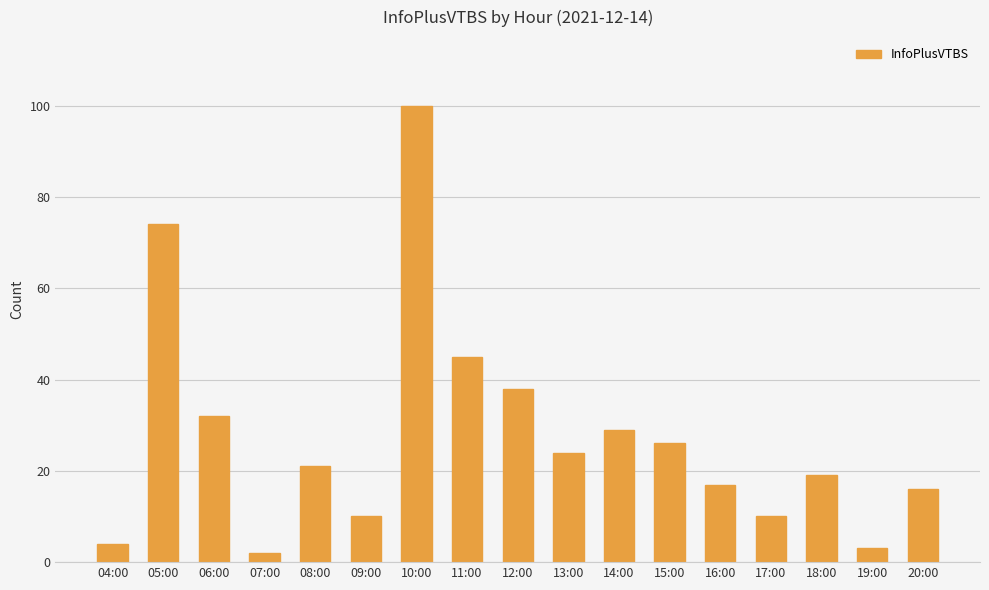

What value does the data have at 08:00, to the nearest 5?

20